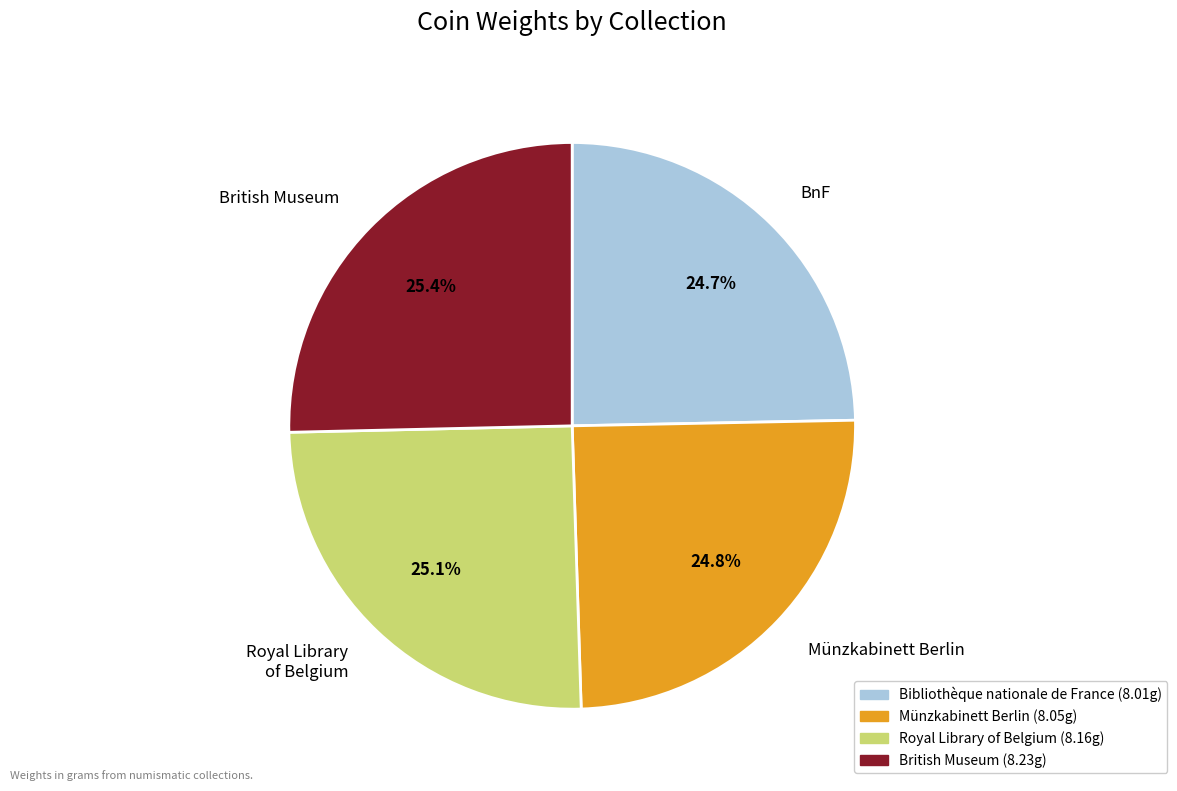

Does BnF account for over 50% of the chart?

No